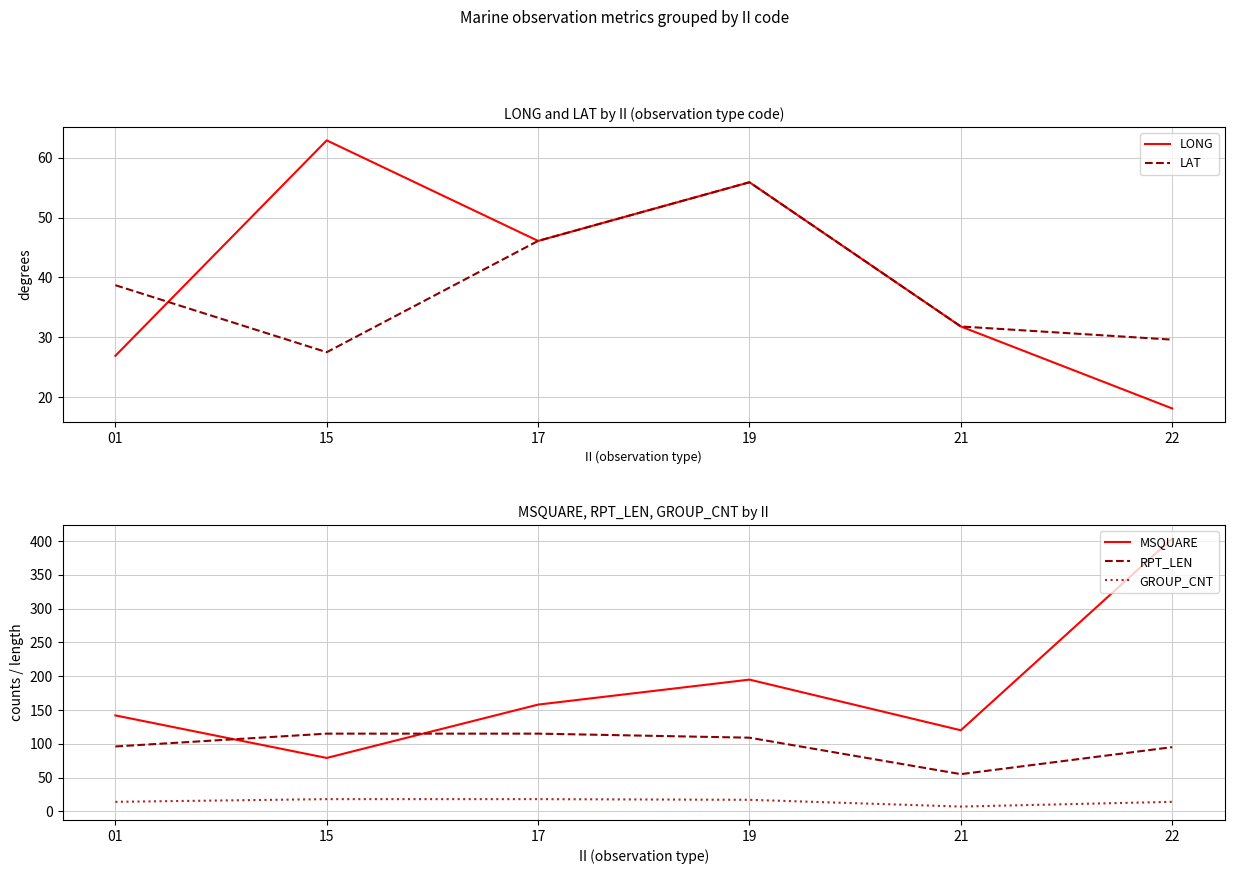

Reading right to left, transcribe all the data shown in this chart.

LONG: 18.1	31.8	55.9	46.1	62.9	26.9
LAT: 29.6	31.8	55.9	46.1	27.5	38.7
MSQUARE: 404.0	120.0	195.0	158.0	79.0	142.0
RPT_LEN: 95.0	55.0	109.0	115.0	115.0	96.0
GROUP_CNT: 14.0	7.0	17.0	18.0	18.0	14.0